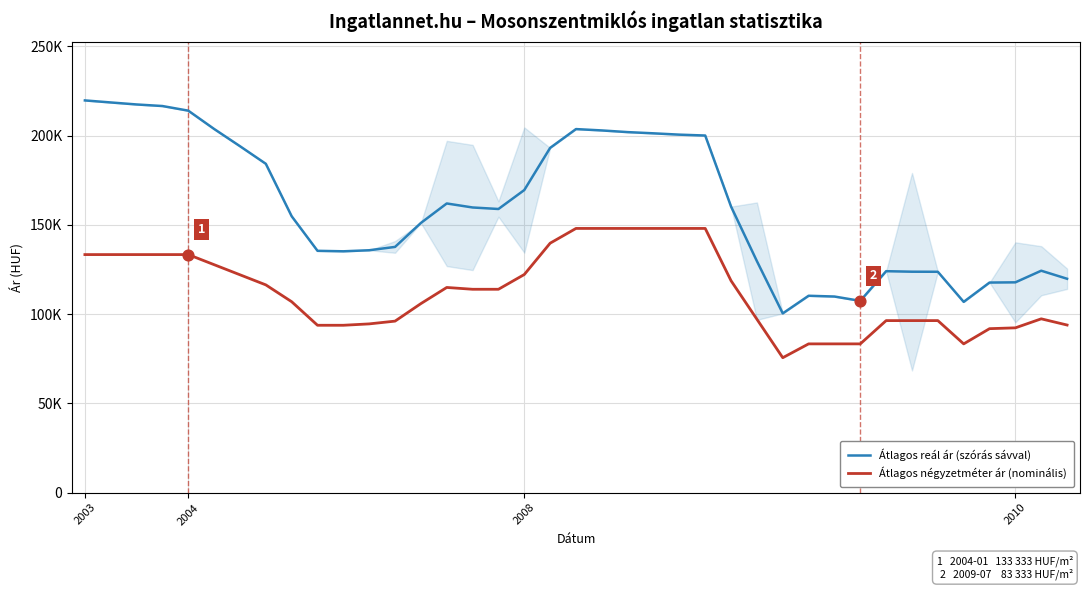

Which series contains the lowest Y value?

Átlagos négyzetméter ár (nominális)